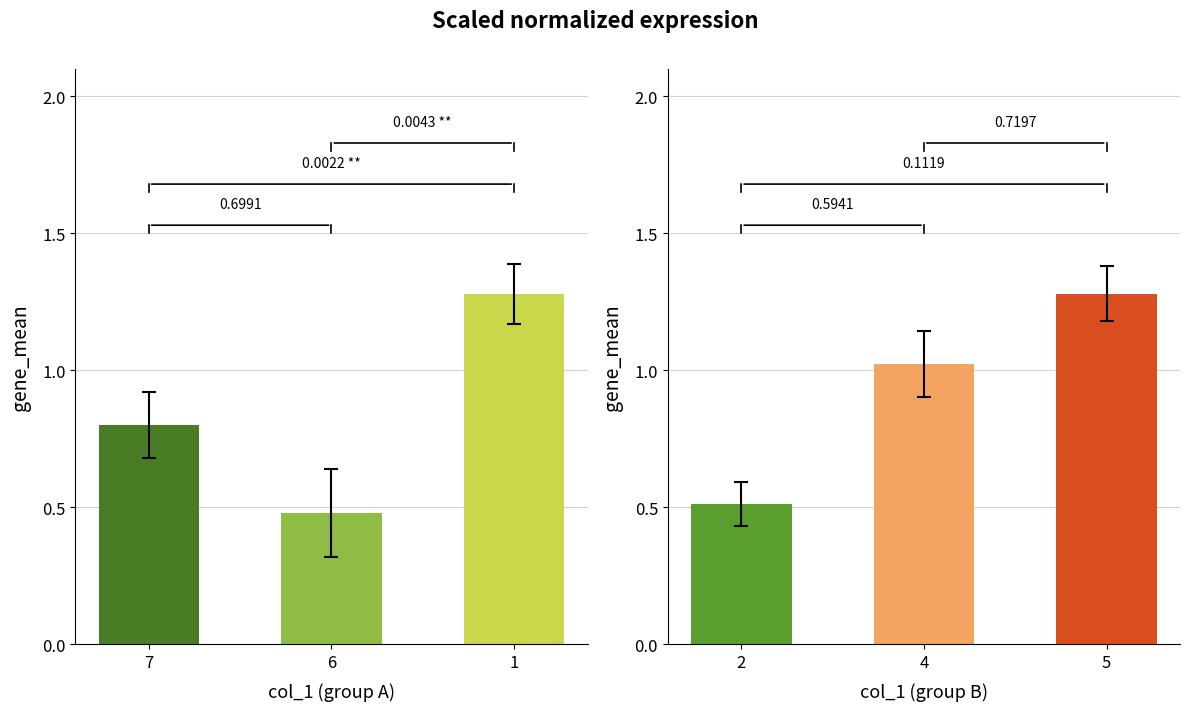

What is the value of the col_4 bar at the 2nd from the left?

1.0